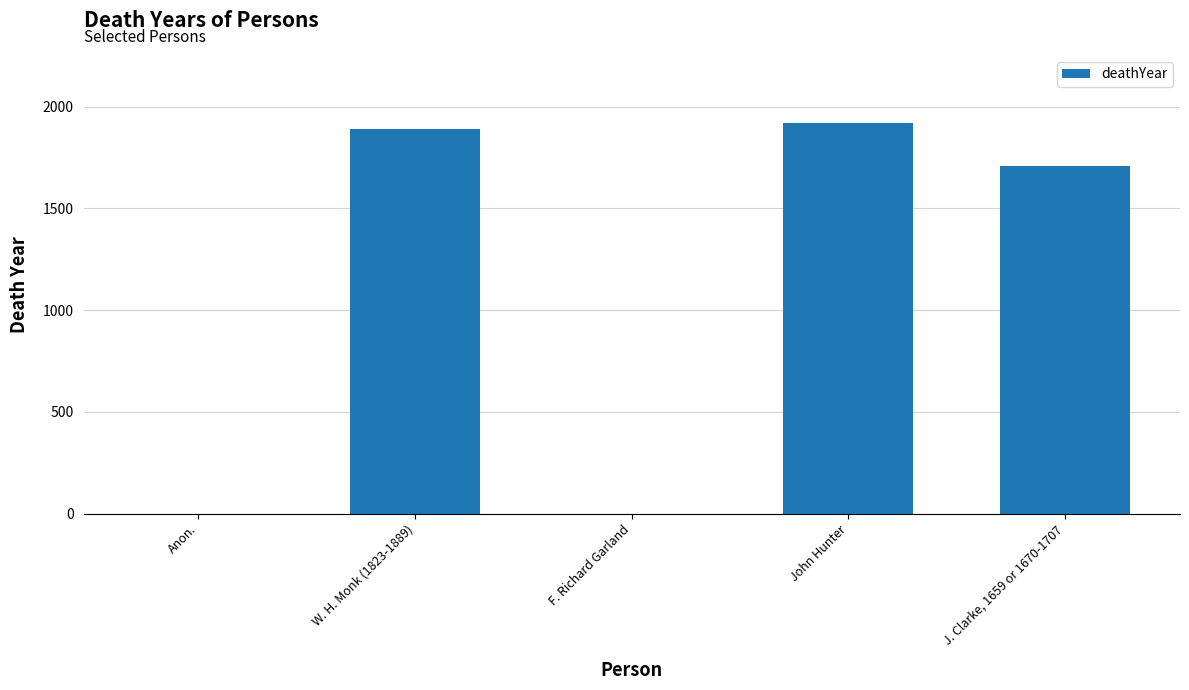

The chart shows a value of 1889 at W. H. Monk (1823-1889). True or false?

True